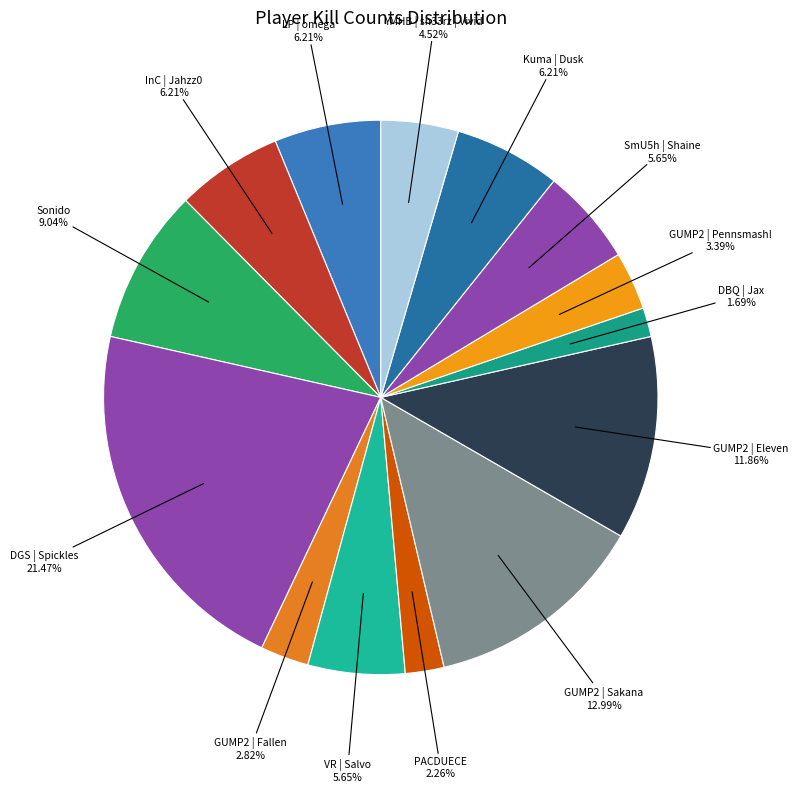

How many slices are in this pie chart?

14